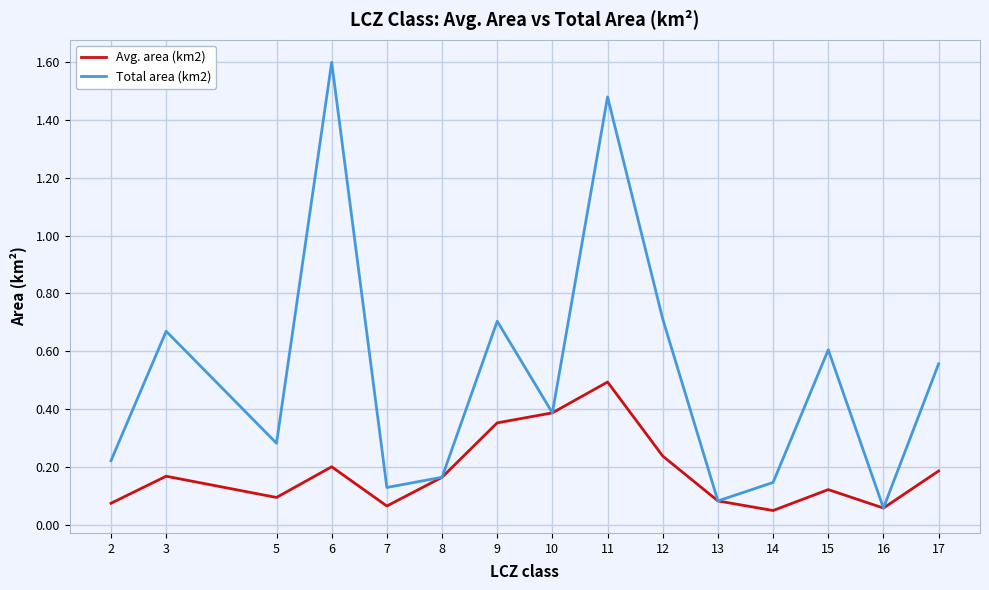

Which series has the widest spread of values?

Total area (km2)